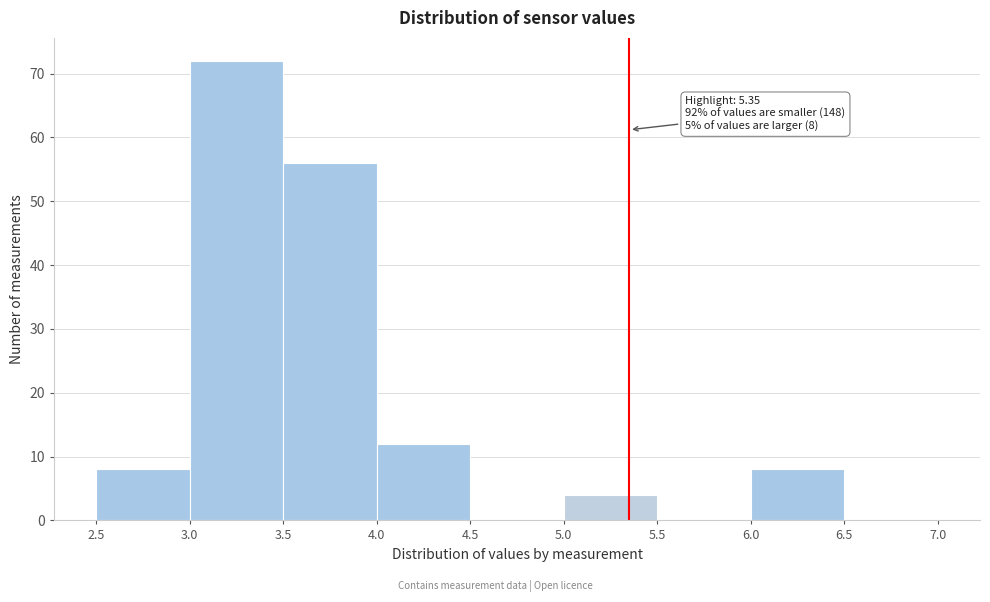

Which range on the x-axis has the tallest bar?

3.0 to 3.5